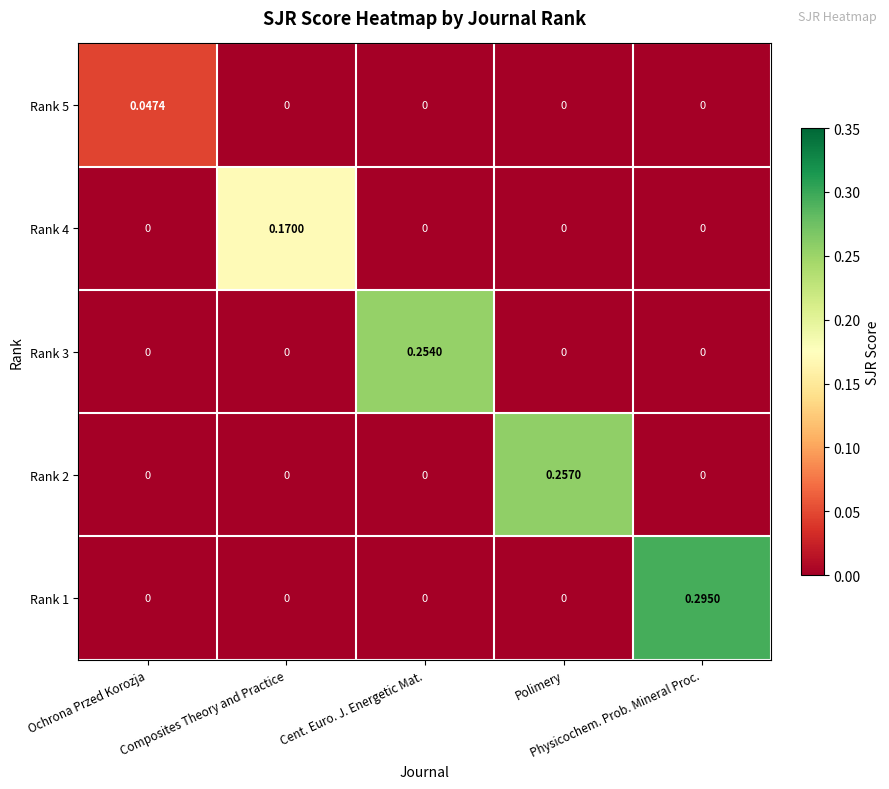

How many series are shown in this chart?

5